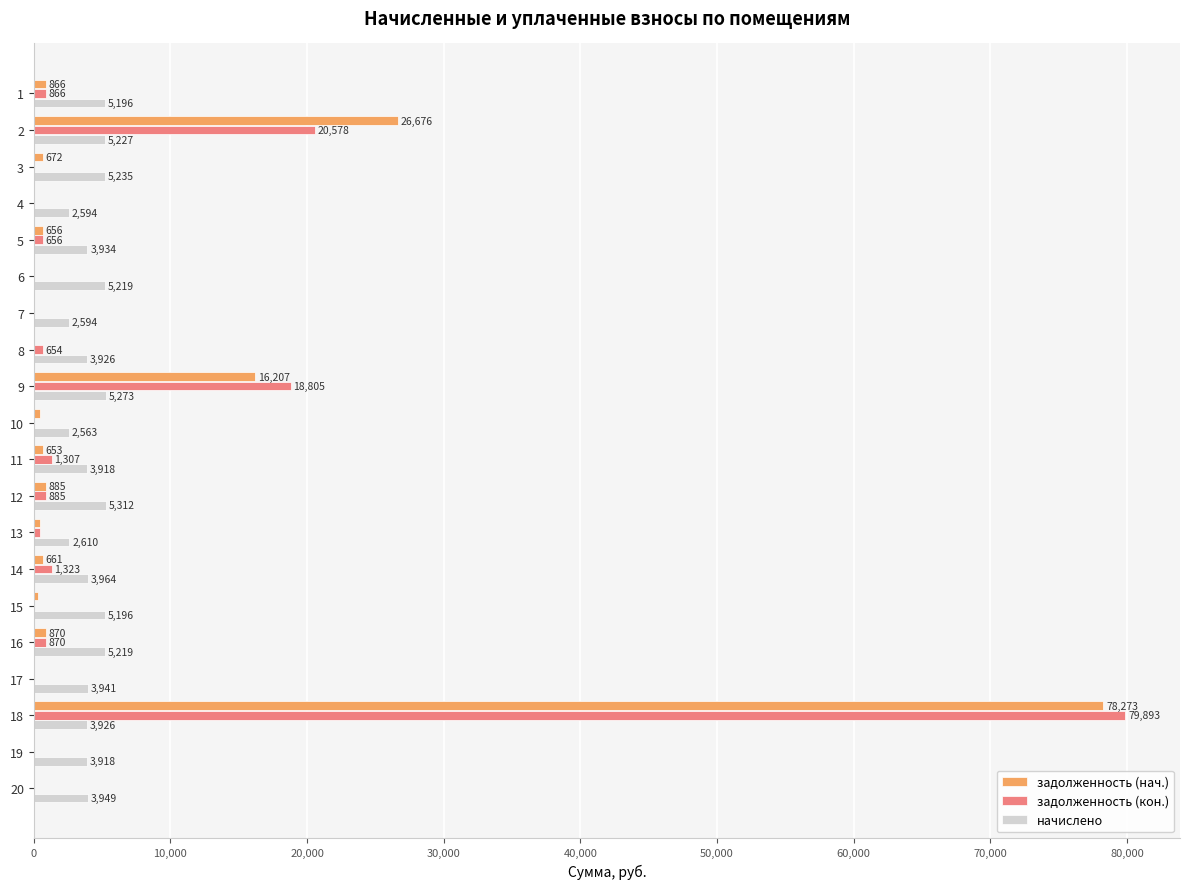

How many data points in задолженность (нач.) are above 653?

10